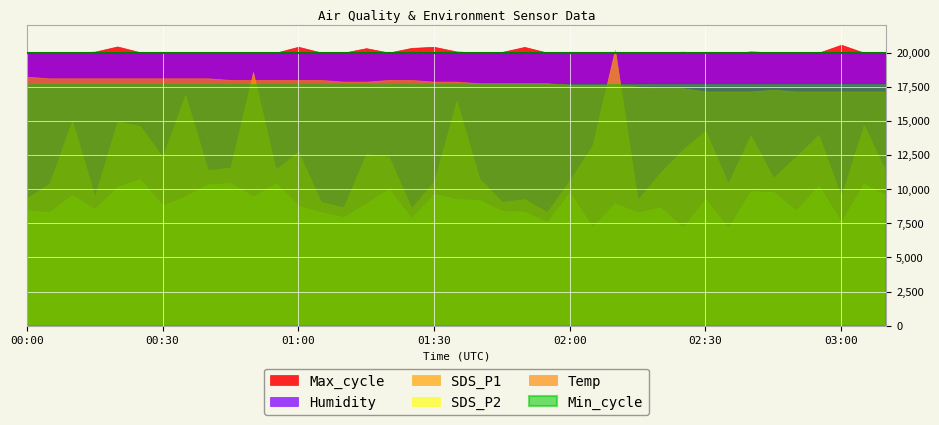

Rank the categories by SDS_P1 value from highest to lowest.

02:10, 00:50, 00:35, 01:35, 00:10, 00:20, 03:05, 00:25, 02:30, 02:55, 02:40, 02:05, 02:25, 01:00, 01:15, 01:20, 02:50, 00:30, 00:45, 00:55, 00:40, 02:20, 03:10, 02:45, 01:40, 02:00, 01:30, 00:05, 02:35, 00:15, 03:00, 00:00, 01:50, 02:15, 01:05, 01:45, 01:10, 01:25, 01:55